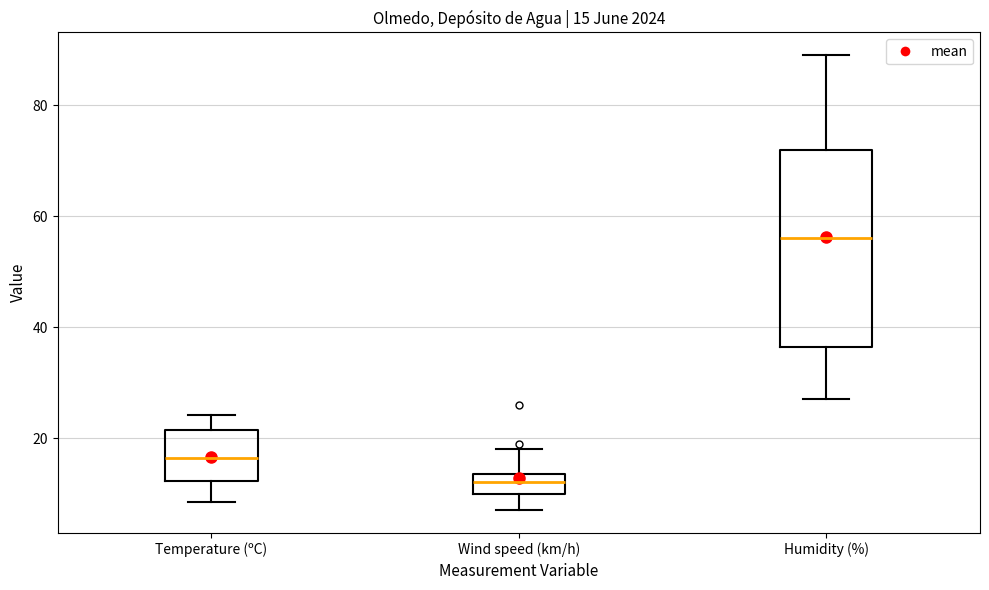

Which box's median line is the highest?

Humidity (%)